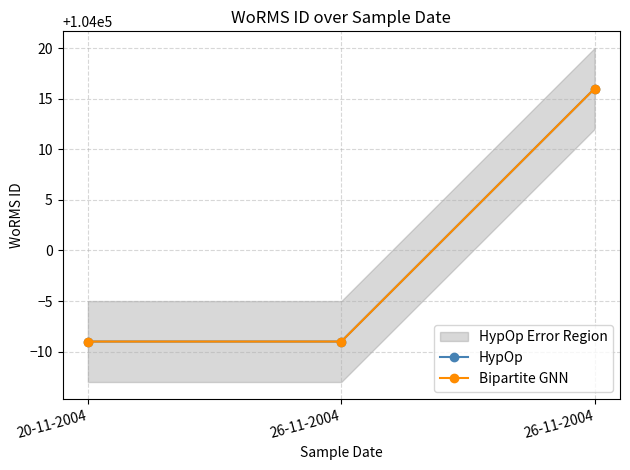

At which label does HypOp reach its peak?

26-11-2004